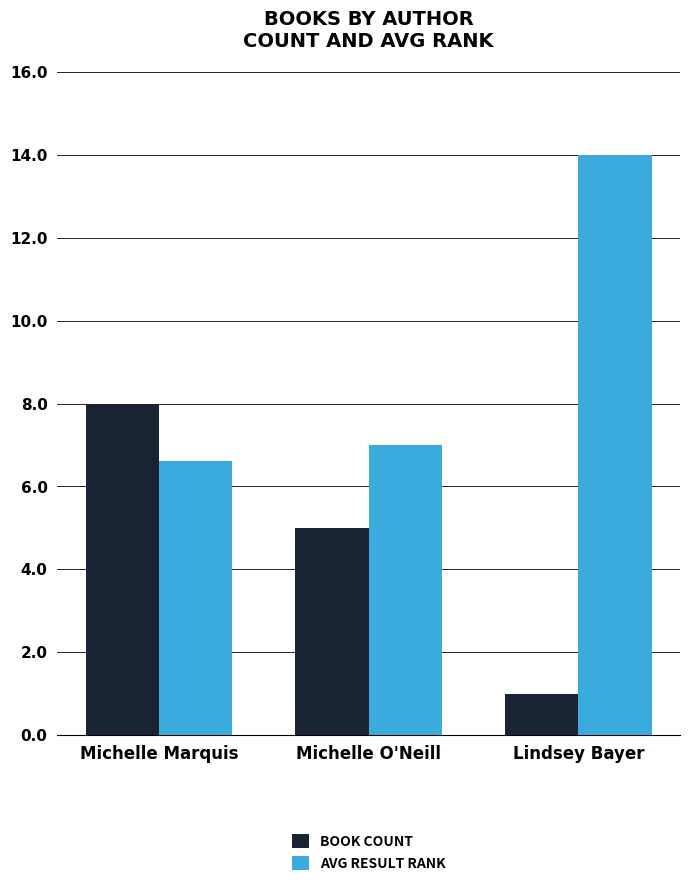

At which category does the chart reach its peak across all series?

Lindsey Bayer